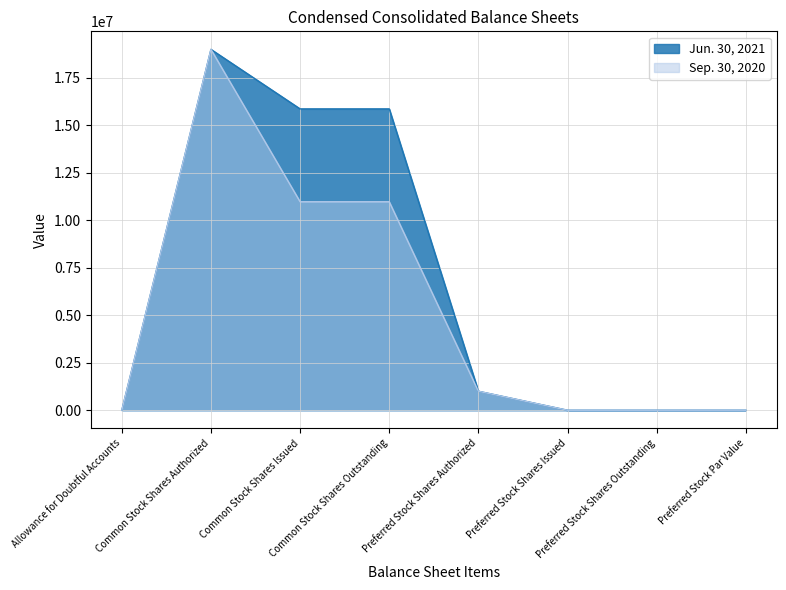

At which label does Sep. 30, 2020 first exceed 1000000?

Common Stock Shares Authorized